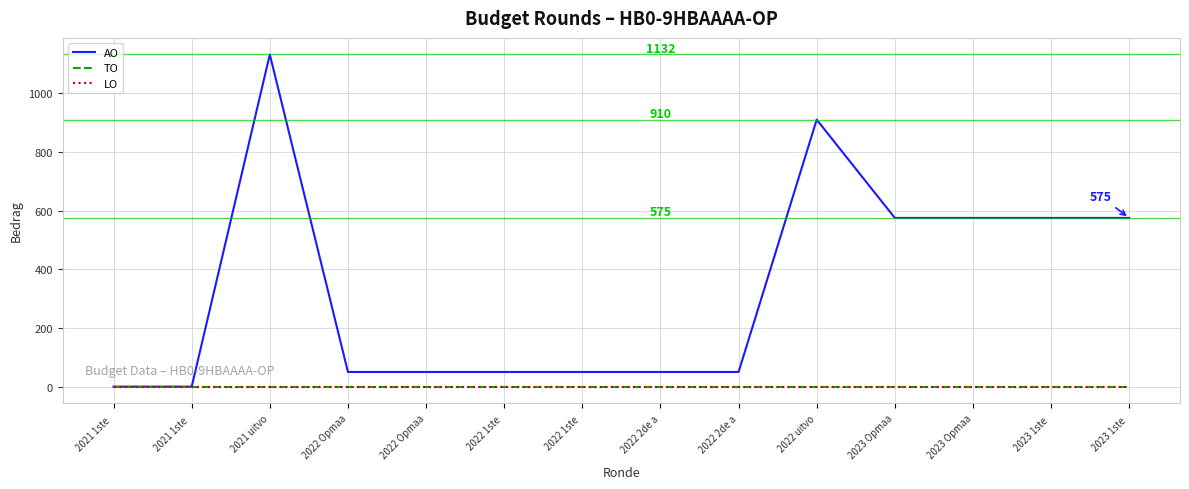

Reading left to right, list all the values displayed in this chart.

AO: 2021 1ste =0	2021 1ste =0	2021 uitvo=1132	2022 Opmaa=50	2022 Opmaa=50	2022 1ste =50	2022 1ste =50	2022 2de a=50	2022 2de a=50	2022 uitvo=910	2023 Opmaa=575	2023 Opmaa=575	2023 1ste =575	2023 1ste =575
TO: 2021 1ste =0	2021 1ste =0	2021 uitvo=0	2022 Opmaa=0	2022 Opmaa=0	2022 1ste =0	2022 1ste =0	2022 2de a=0	2022 2de a=0	2022 uitvo=0	2023 Opmaa=0	2023 Opmaa=0	2023 1ste =0	2023 1ste =0
LO: 2021 1ste =0	2021 1ste =0	2021 uitvo=0	2022 Opmaa=0	2022 Opmaa=0	2022 1ste =0	2022 1ste =0	2022 2de a=0	2022 2de a=0	2022 uitvo=0	2023 Opmaa=0	2023 Opmaa=0	2023 1ste =0	2023 1ste =0